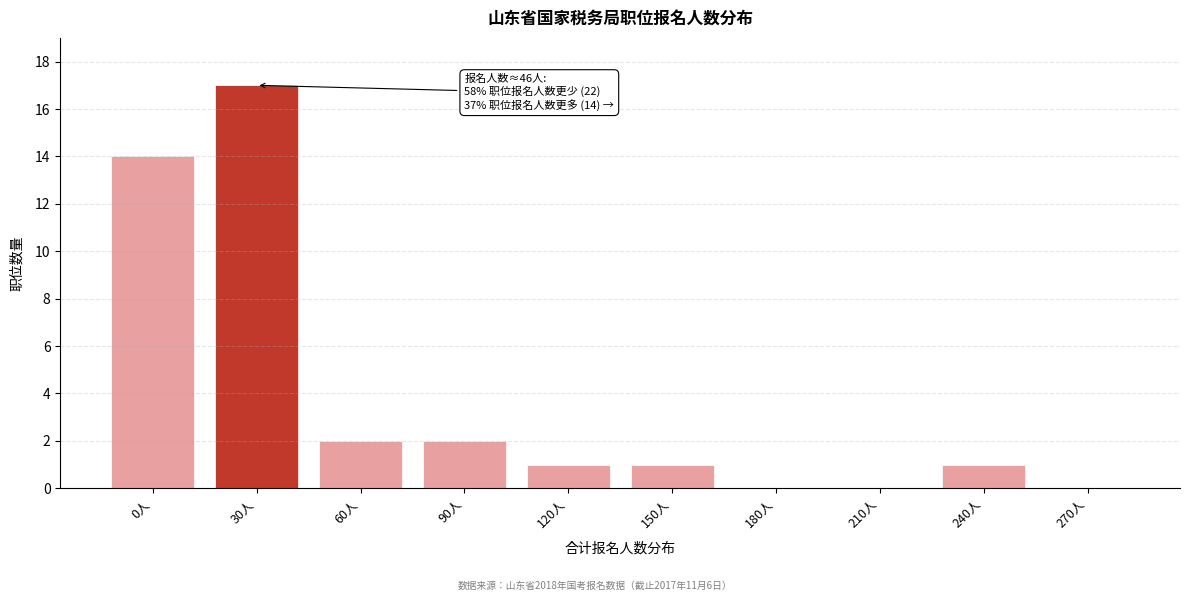

Reading left to right, what are all the values shown in this chart?

0人=14	30人=17	60人=2	90人=2	120人=1	150人=1	180人=0	210人=0	240人=1	270人=0